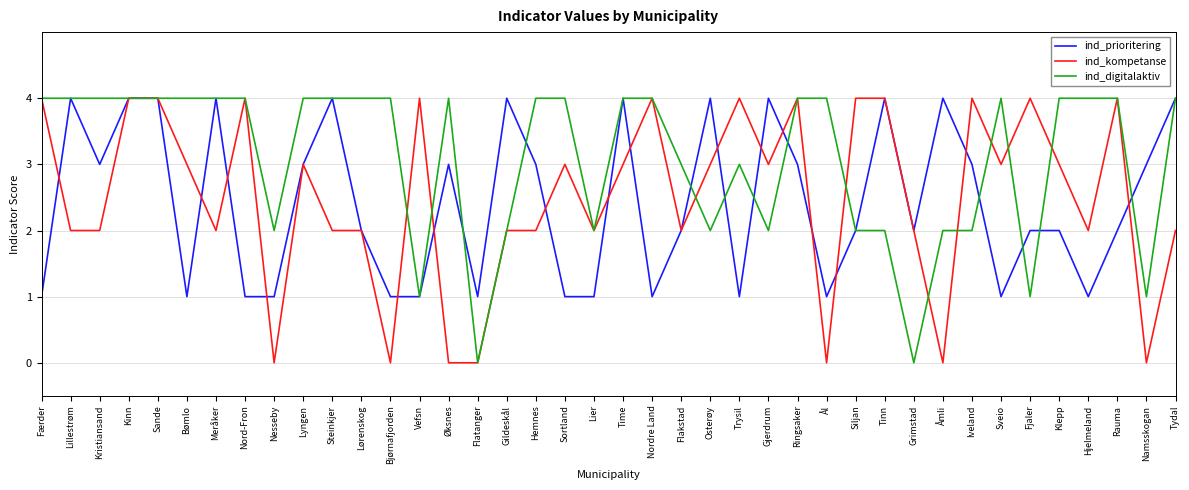

What position from the left is Kinn?

4